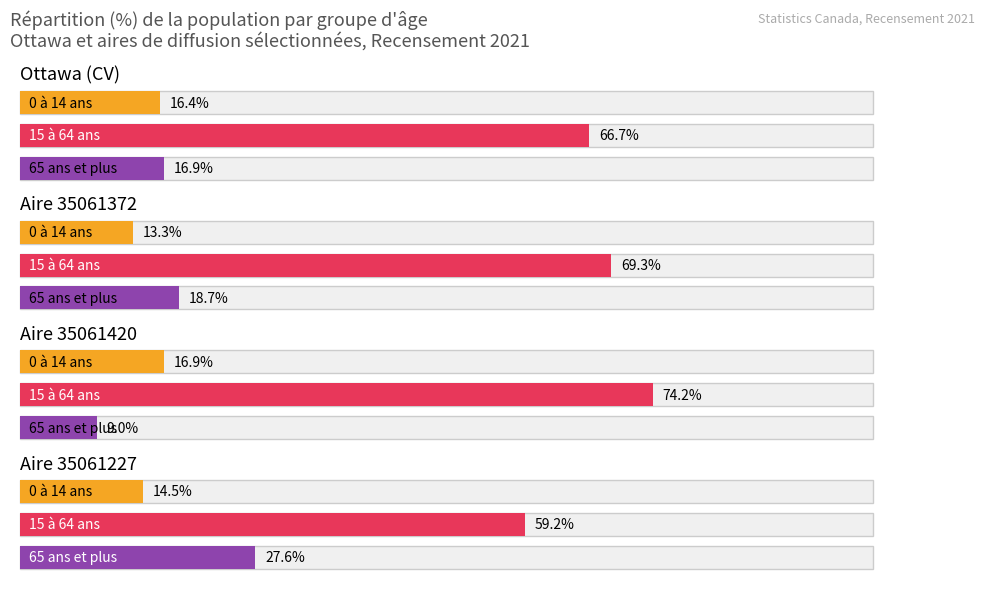

Which has a higher value, Aire 35061372 or Aire 35061227?

Aire 35061227